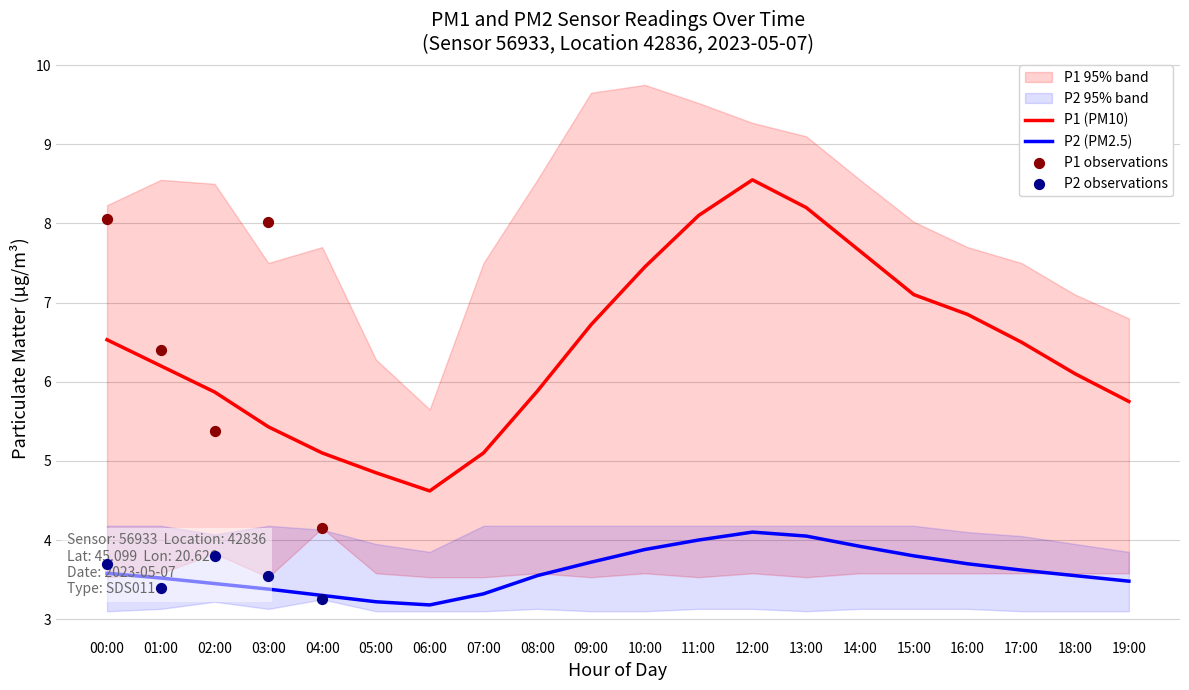

At which category is the sum across all series the highest?

12:00